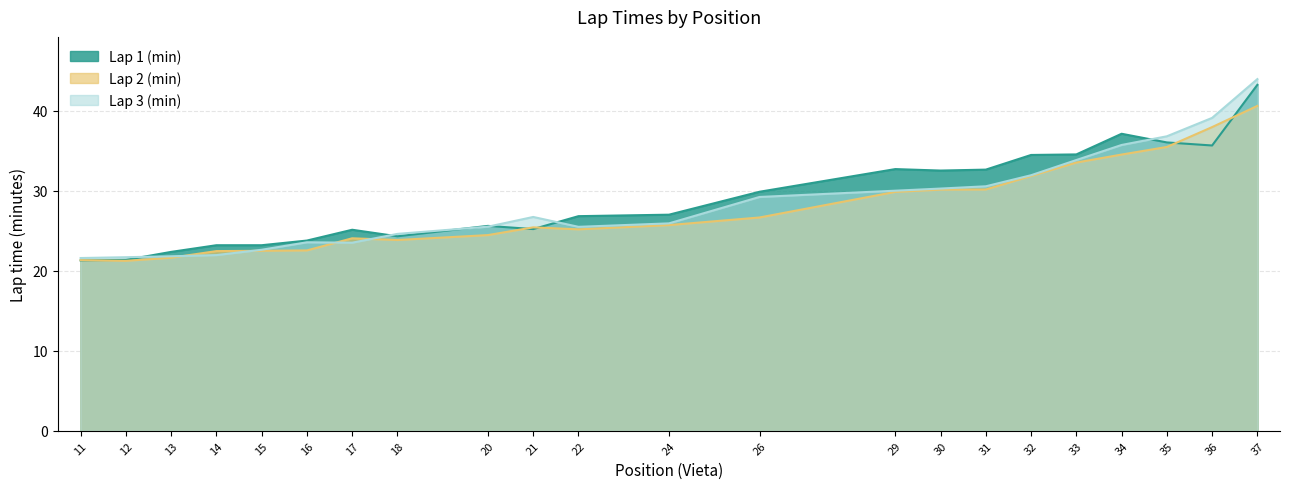

Reading left to right, extract all data points from this chart.

Lap 1 (min): 21.3	21.4	22.4	23.2	23.2	23.8	25.1	24.3	25.6	25.2	26.8	27.0	29.9	32.7	32.5	32.6	34.5	34.5	37.1	36.0	35.7	43.2
Lap 2 (min): 21.3	21.2	21.6	22.5	22.5	22.6	24.1	23.9	24.5	25.4	25.2	25.7	26.7	29.9	30.1	30.2	31.9	33.5	34.5	35.5	38.0	40.6
Lap 3 (min): 21.6	21.7	21.8	22.0	22.6	23.6	23.5	24.6	25.5	26.7	25.5	25.9	29.2	30.0	30.3	30.6	31.9	33.9	35.7	36.8	39.1	44.0